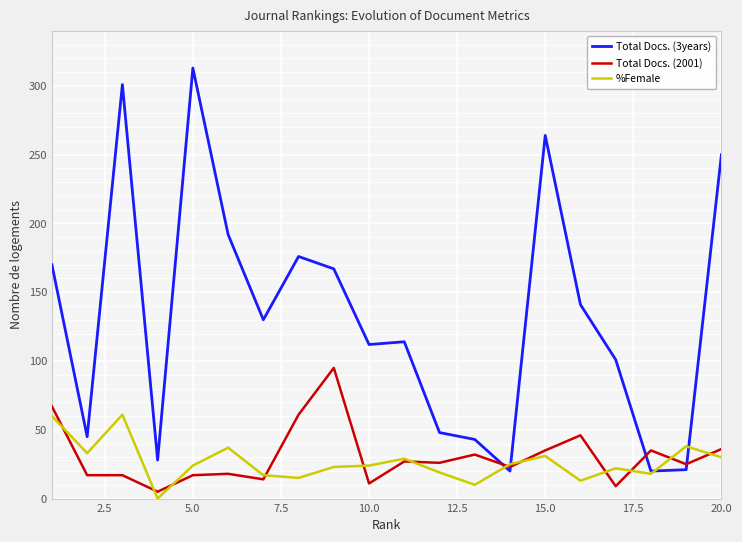

Which series has the largest range (max minus min)?

Total Docs. (3years)